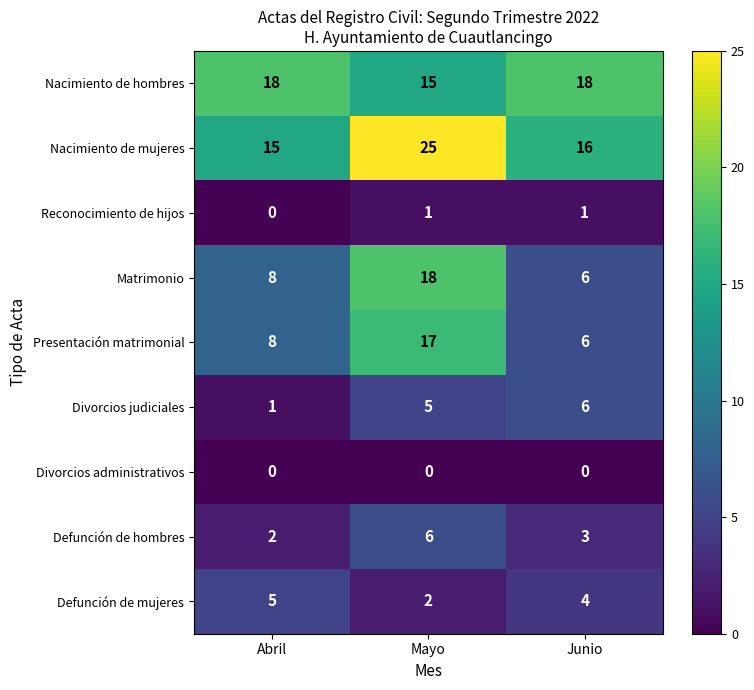

At which label is Divorcios judiciales closest to 3?

Abril